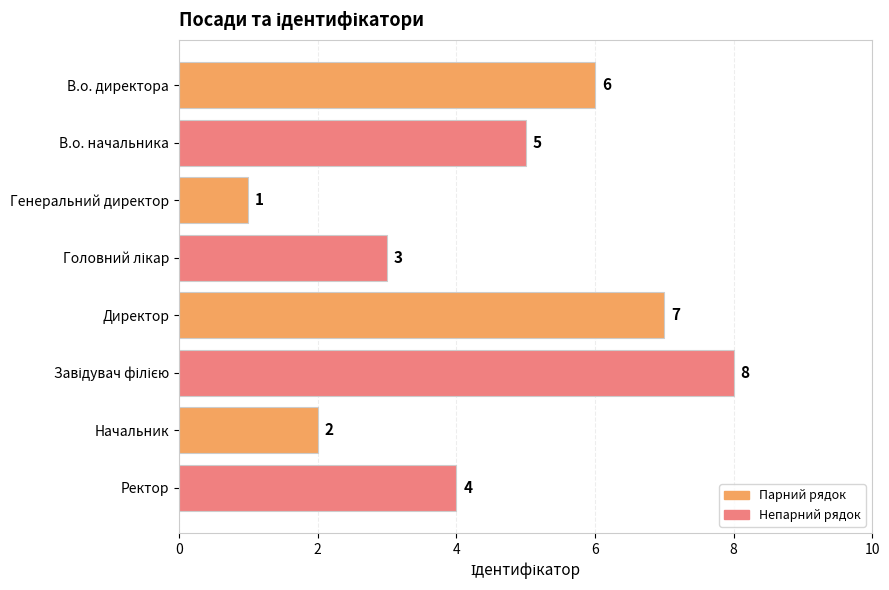

Are the bars grouped side by side (vs. stacked)?

No